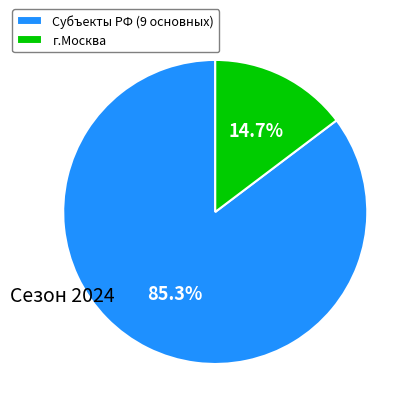

Which category has the biggest portion of the pie?

Субъекты РФ (9 основных)